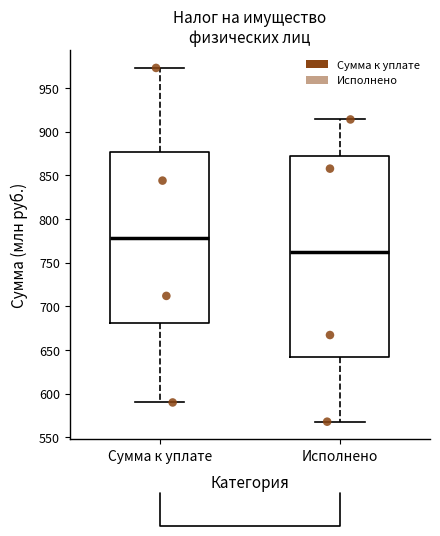

Reading left to right, read every box against the y-axis: the position of its median line, the range the box covers, and the ends of its whiskers. The values are not printed on the chart, so give them approximately, as read against the axis.

Сумма к уплате: median 780, box 680 to 875, whiskers 590 to 975
Исполнено: median 760, box 640 to 870, whiskers 570 to 915